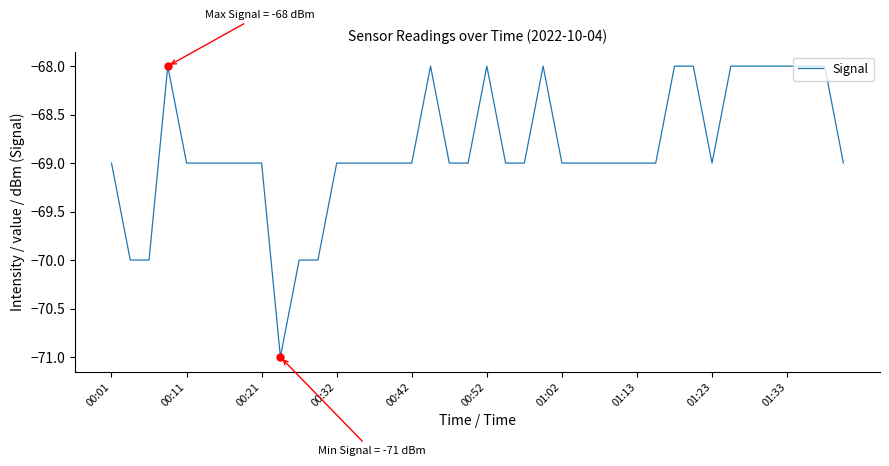

What is the difference between the maximum and minimum values?

3